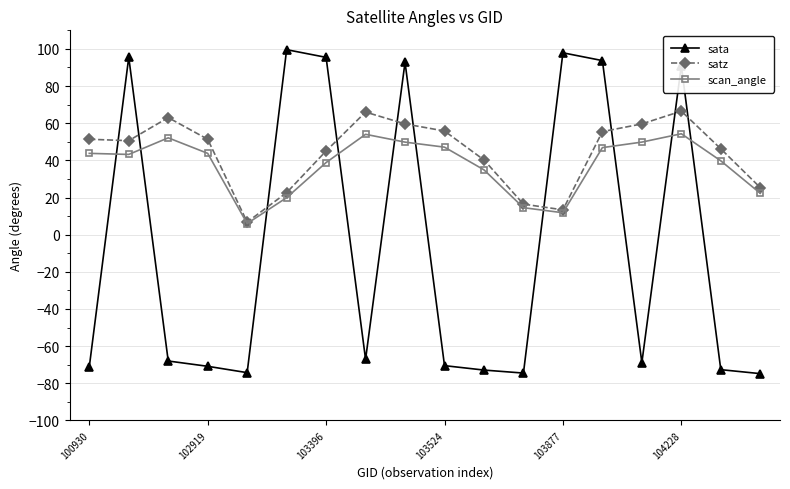

What is the value of the scan_angle point at the 7th from the left?

38.8